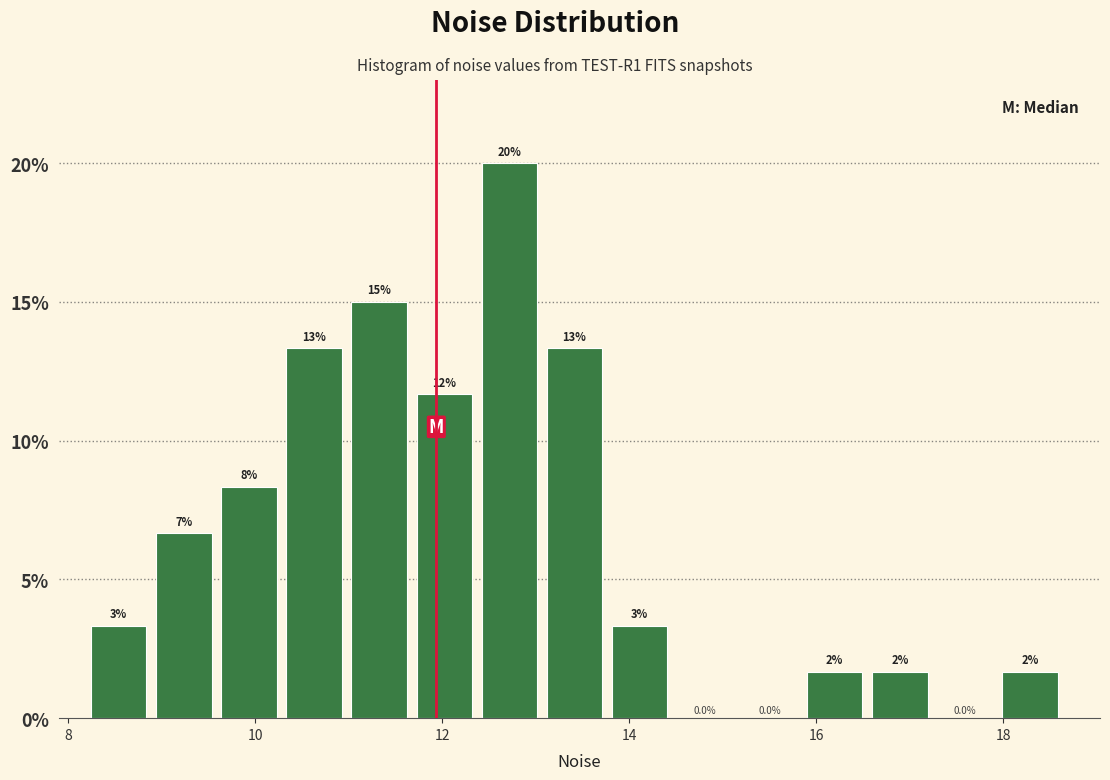

Around what value on the x-axis is the tallest bar? Give the approximate position of its centre, as read against the axis.

12.8